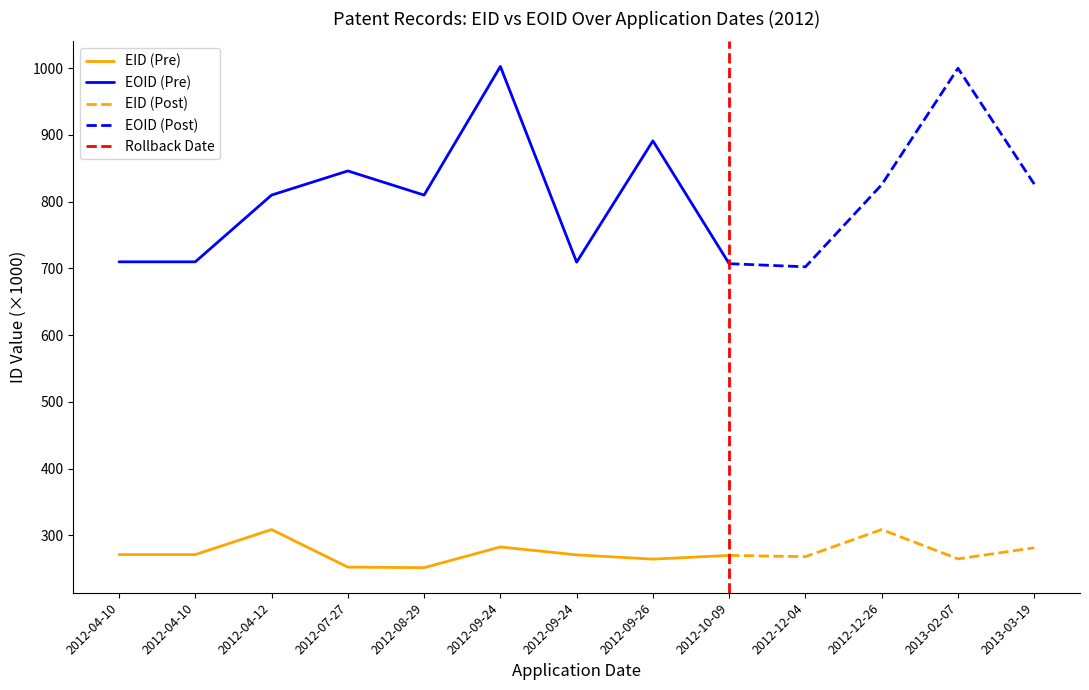

The value of EOID (Pre) at 2012-09-24 is 983.9. True or false?

False